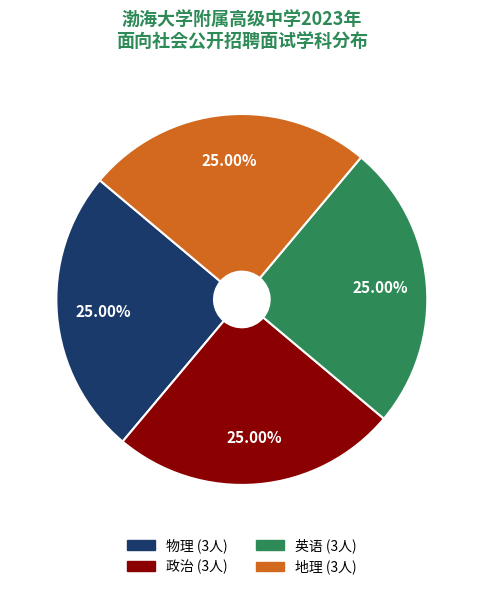

How many slices are in this pie chart?

4